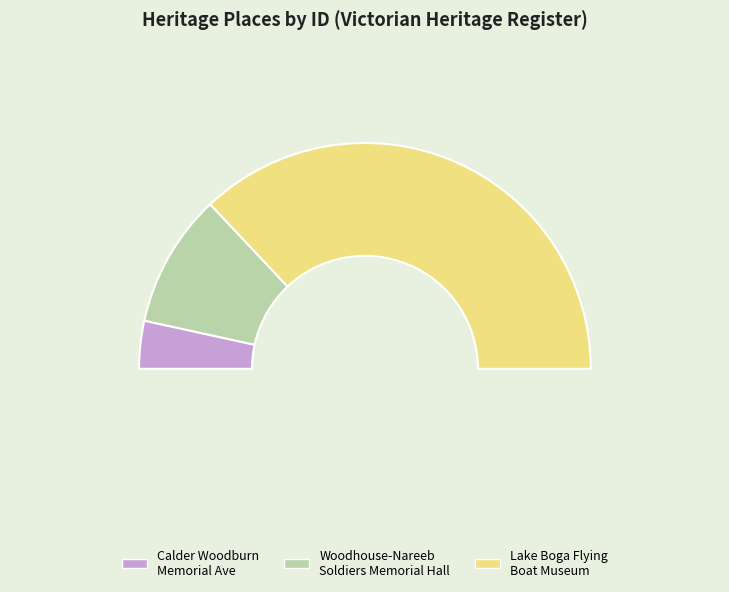

What portion of the pie excludes CALDER WOODBURN MEMORIAL AVENUE?

93.2%